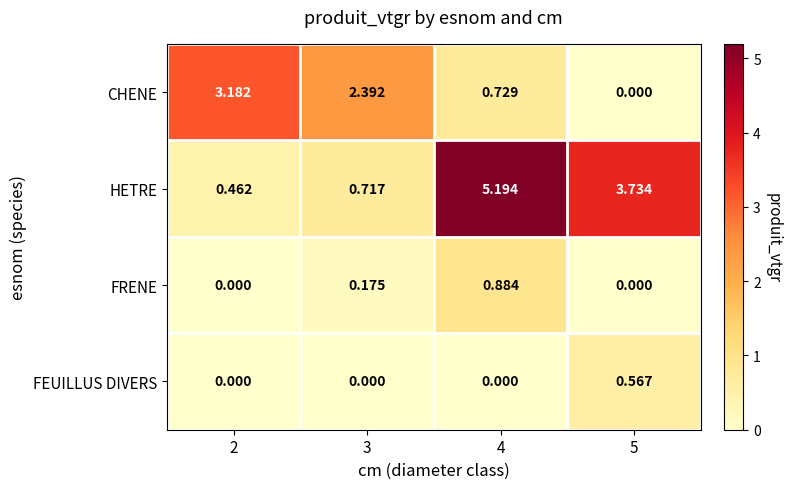

What is the difference between the highest and lowest values at 4?

5.2